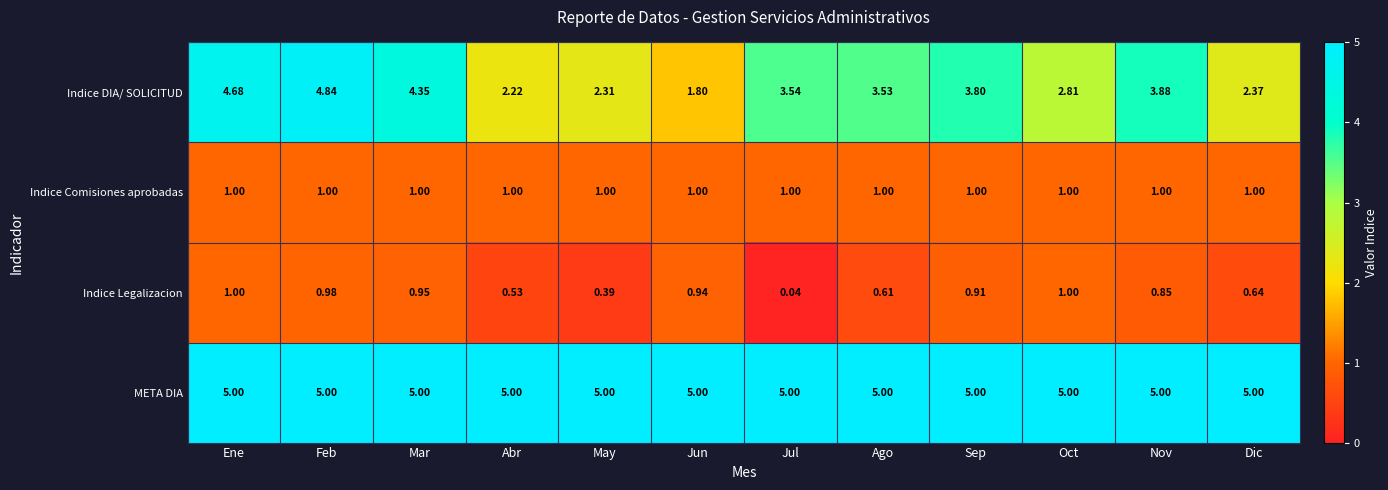

Rank the series at Jun from highest to lowest value.

META DIA, Indice DIA/ SOLICITUD, Indice Comisiones aprobadas, Indice Legalizacion